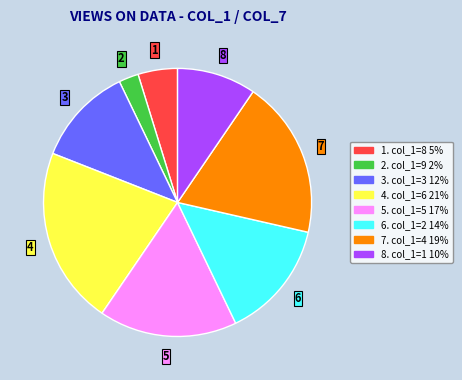

Does any single category account for the majority?

No